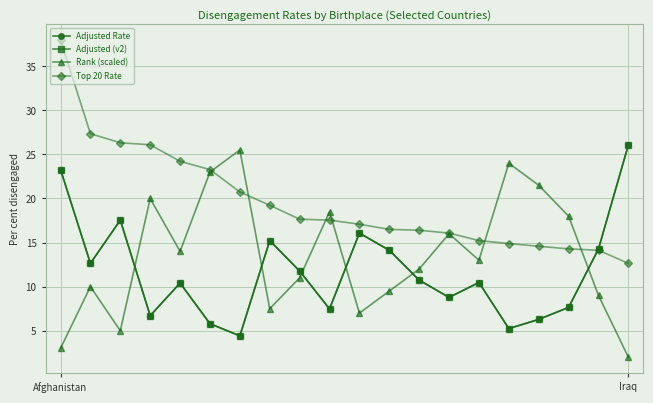

In Adjusted Rate, how many points are lower than both neighbors (excluding endpoints)?

6